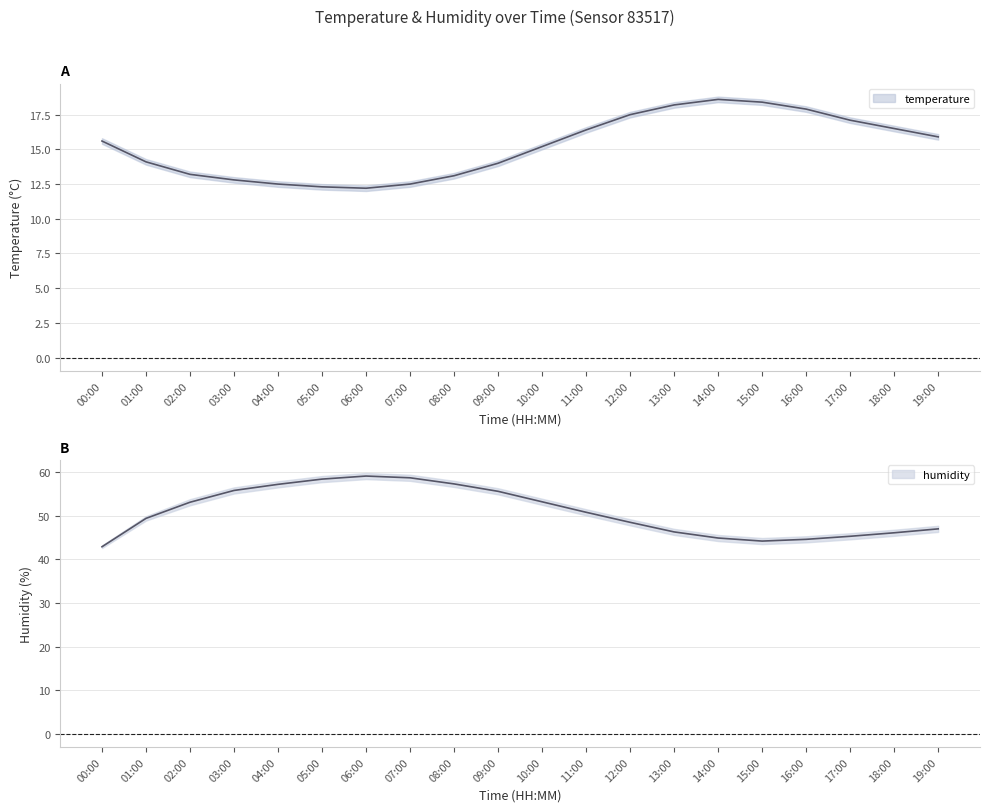

Rank the series at 18:00 from lowest to highest value.

temp_lower, temperature, temp_upper, hum_lower, humidity, hum_upper